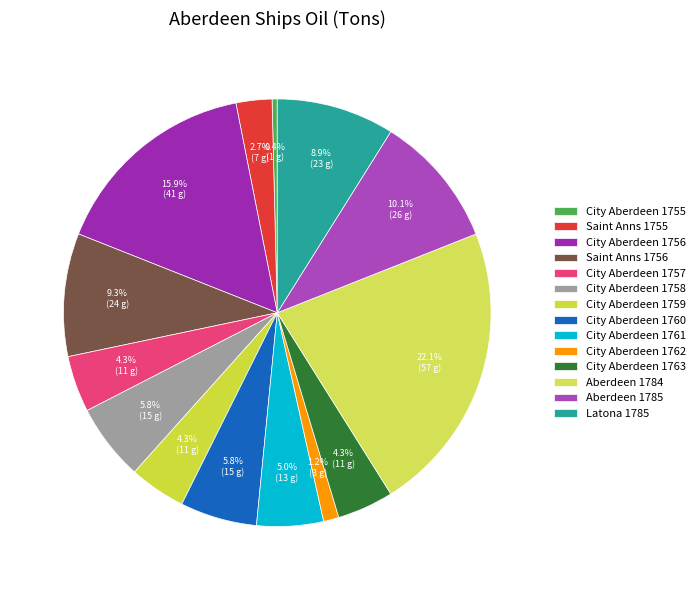

To the nearest percent, what portion does City Aberdeen 1760 represent?

6%